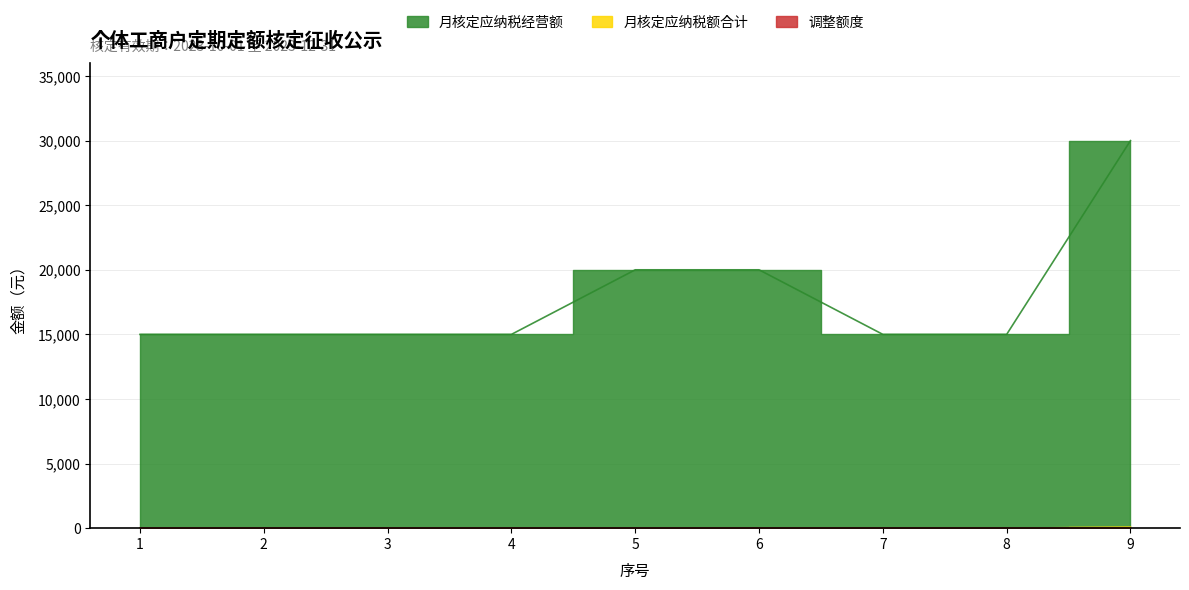

Which series changed the most between 1 and 3?

月核定应纳税经营额